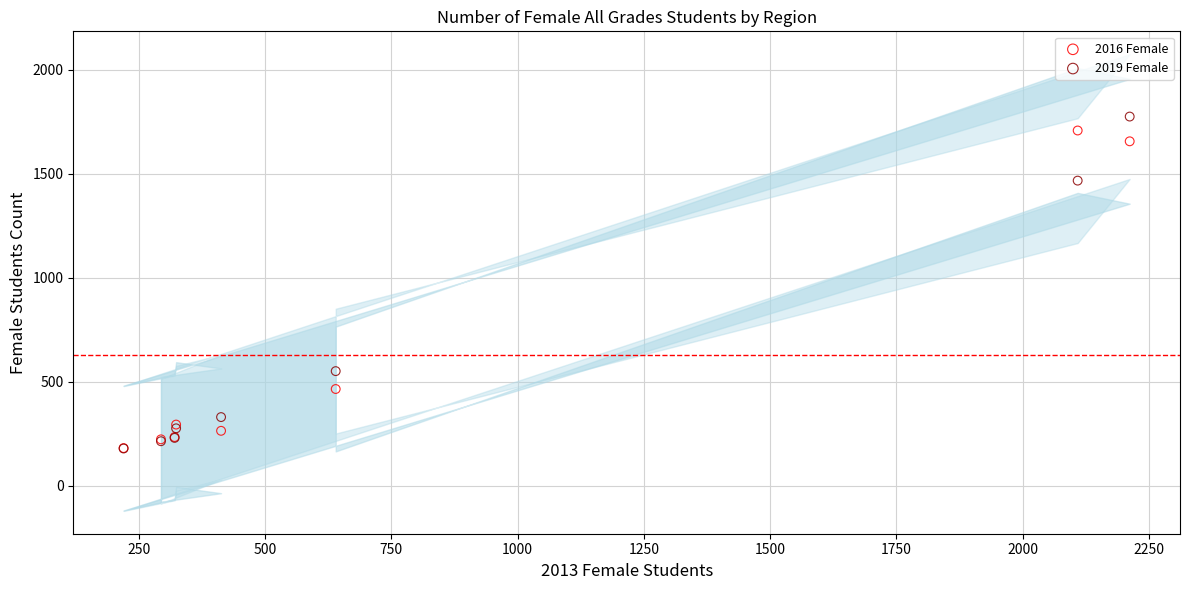

In the 2019 Female series, what Y value is closest to 976?

550